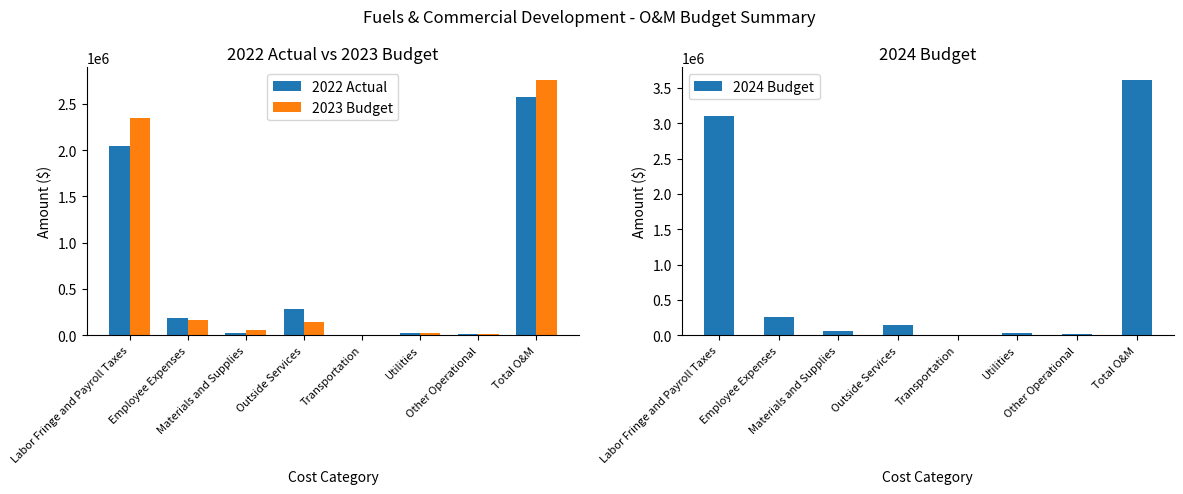

The 2022 Actual series shows 356.2 at Transportation. True or false?

True